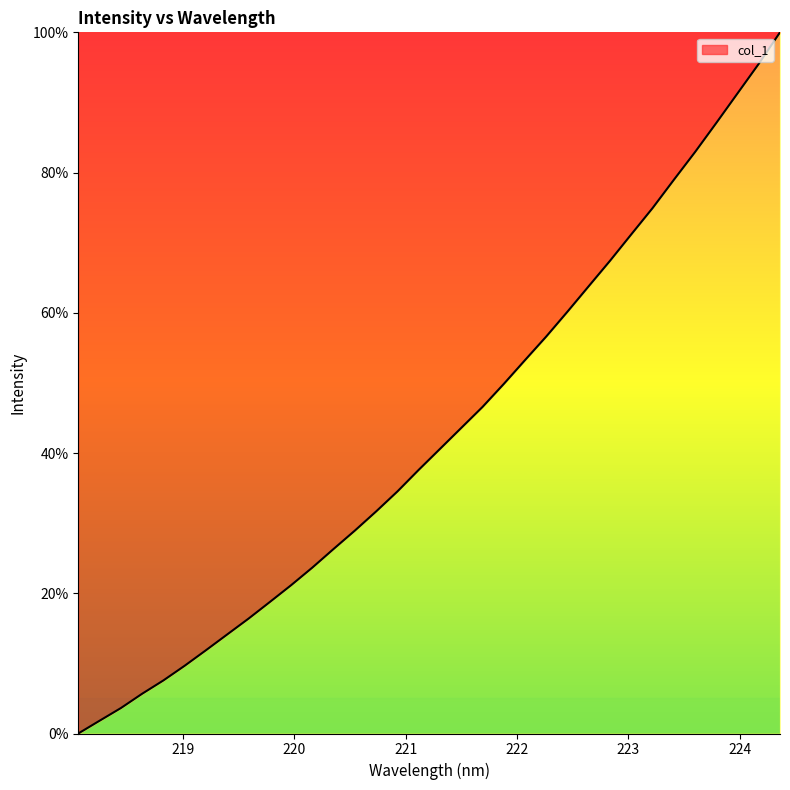

What is the maximum value shown in the chart?

100.0